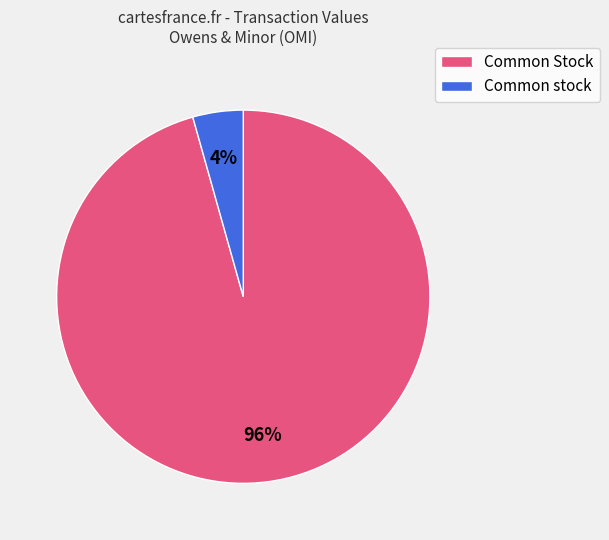

To the nearest percent, what is the average slice percentage?

50%